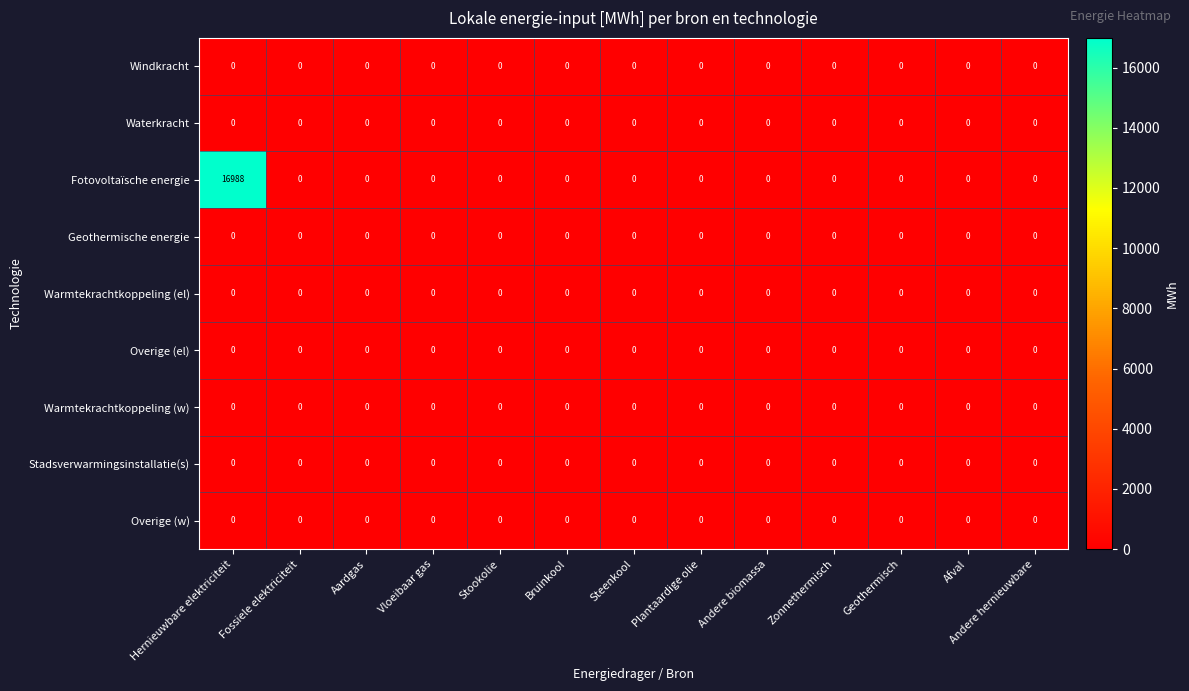

At which category is the sum across all series the highest?

Hernieuwbare elektriciteit